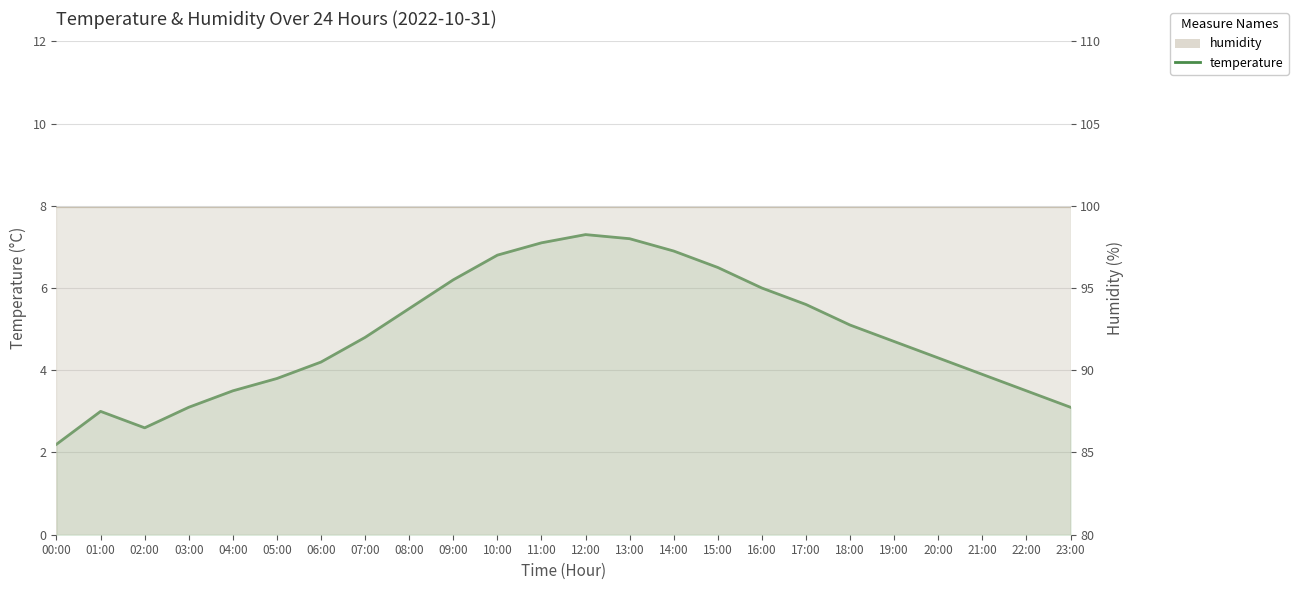

At which category does the chart reach its peak across all series?

12:00